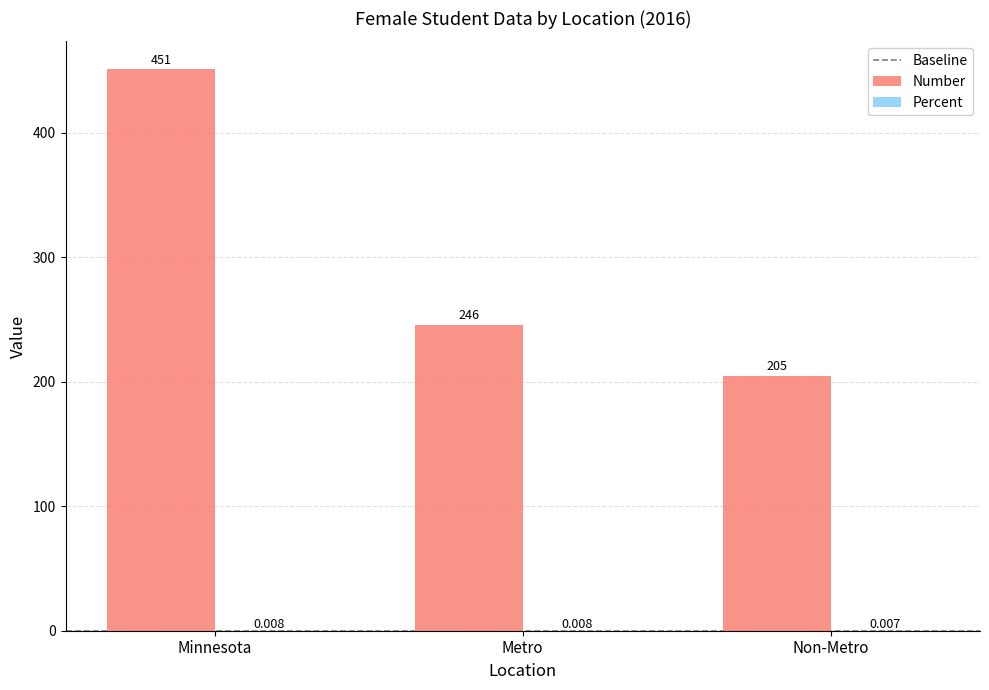

Between Metro and Non-Metro, which series saw the biggest shift?

Number